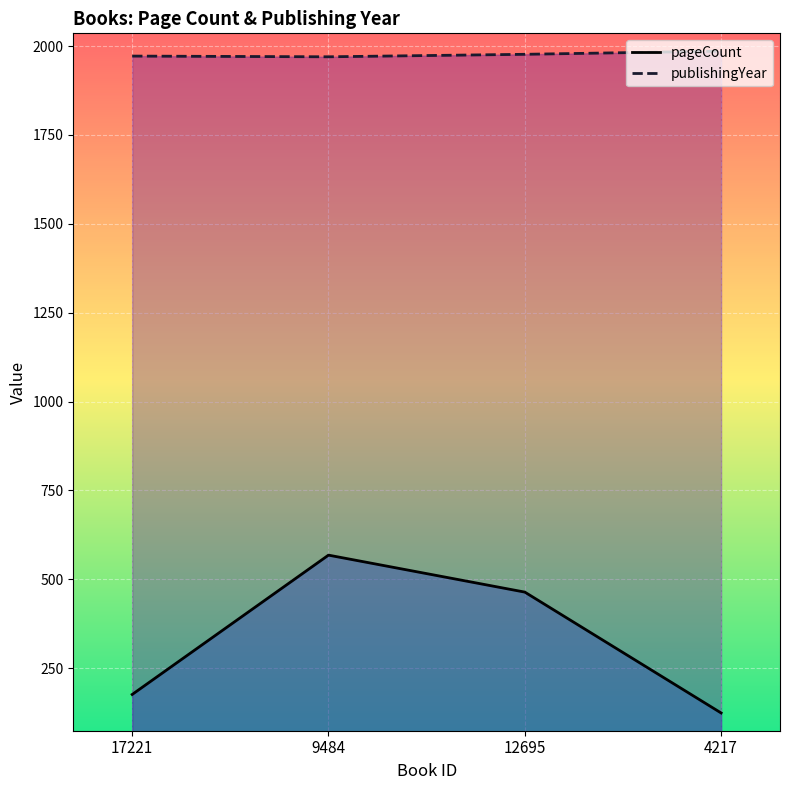

Is it true that publishingYear equals 1116 at 12695?

False